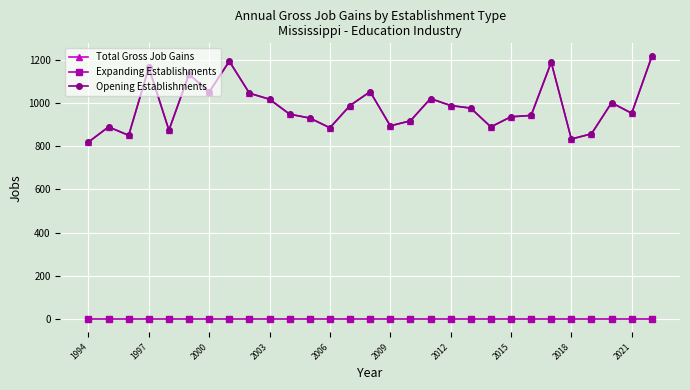

What is the value of the Opening Establishments point at the 7th from the left?

1050